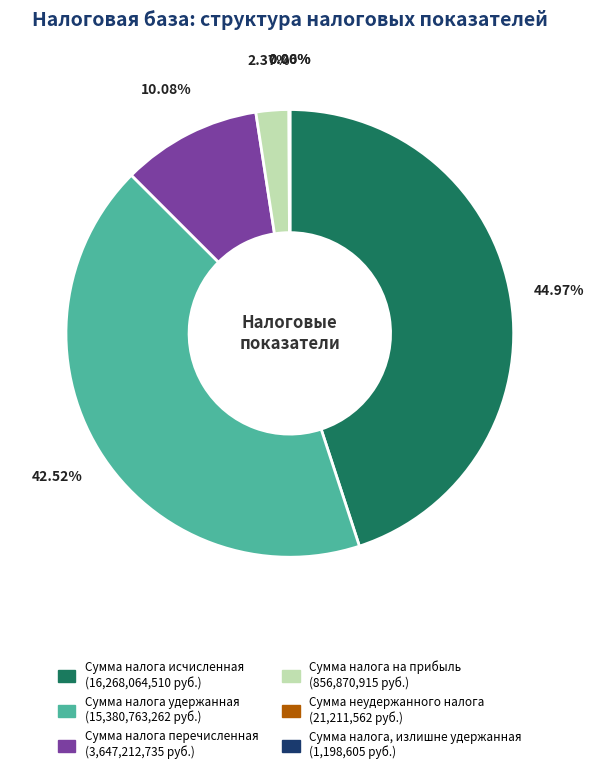

To the nearest percent, what is the difference between the Сумма налога удержанная and Сумма налога на прибыль slice percentages?

40%